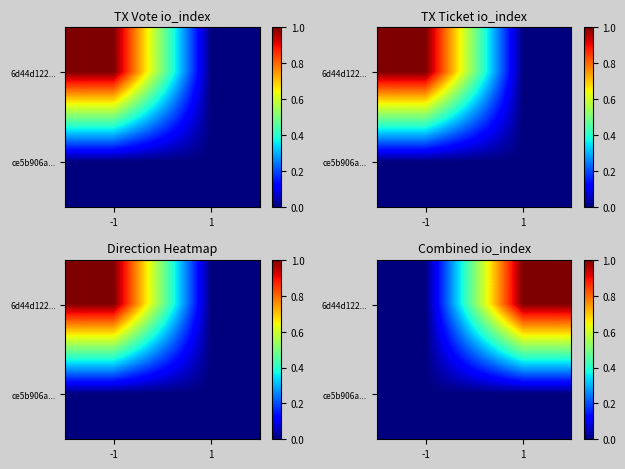

Between -1 and 1, which is larger?

1